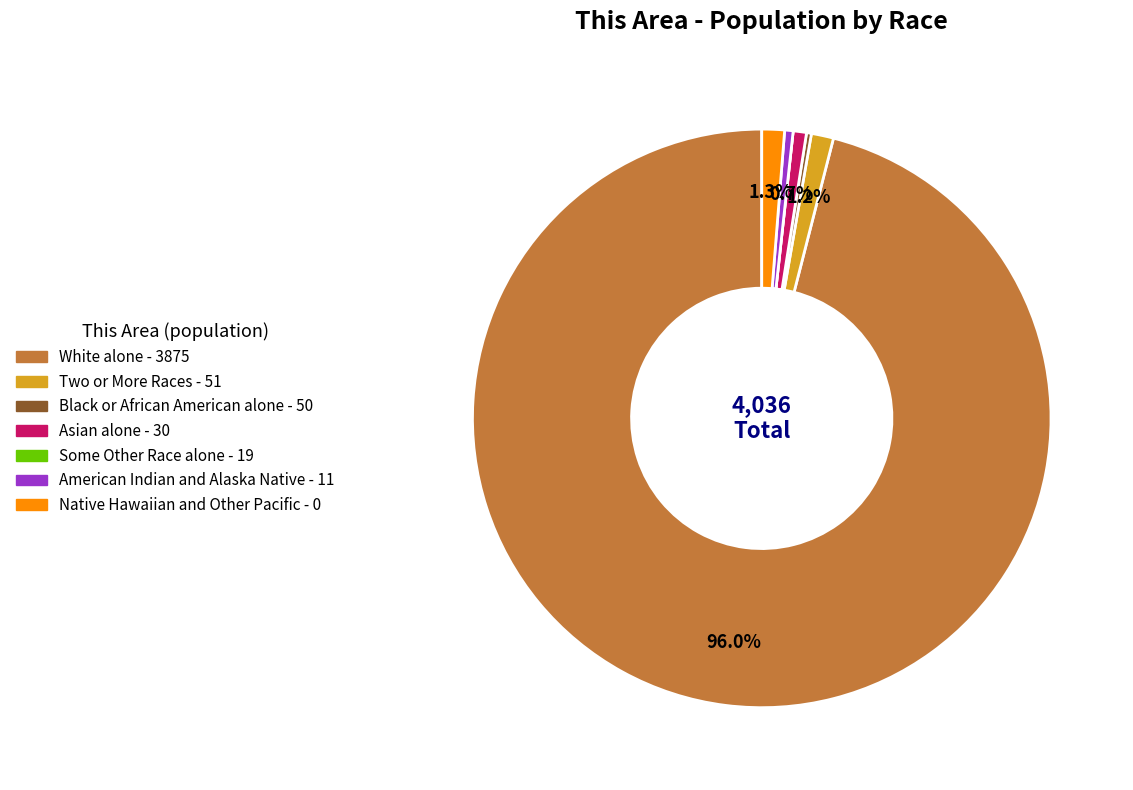

Is there any slice that represents more than half of the pie?

Yes